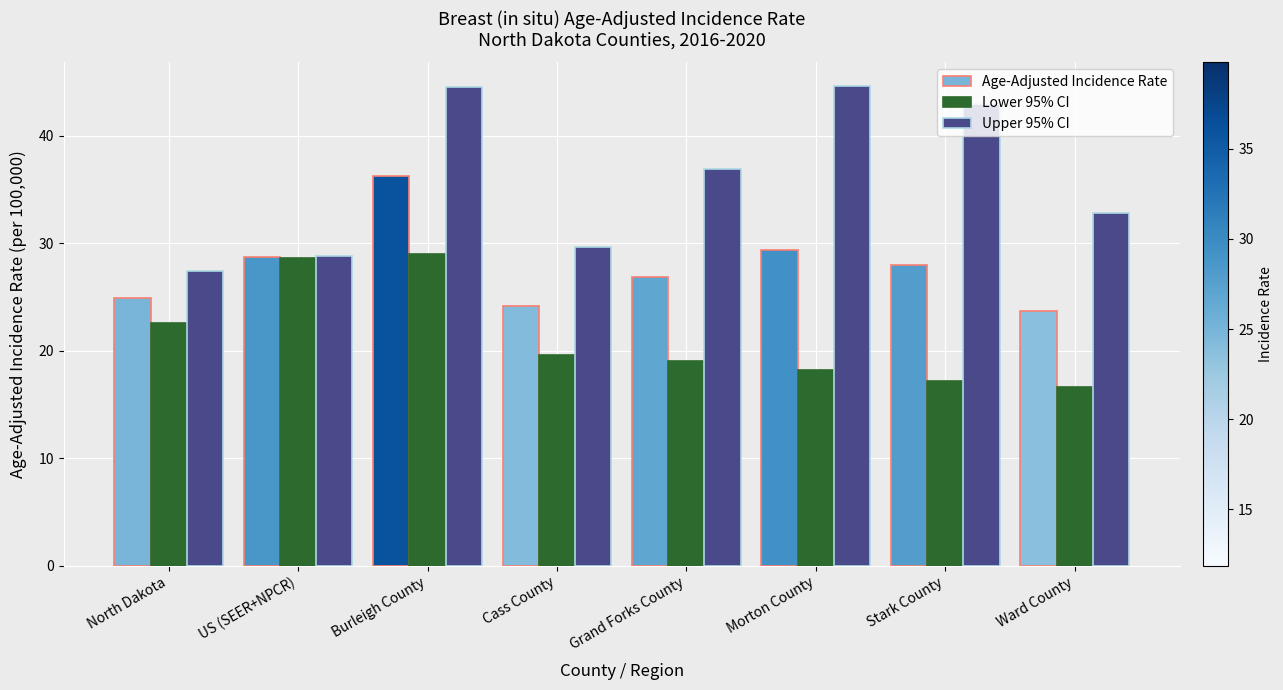

What is the minimum value shown in the chart?

16.6